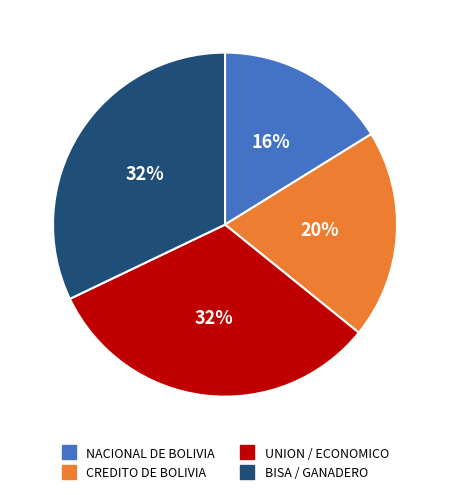

Is there any slice that represents more than half of the pie?

No